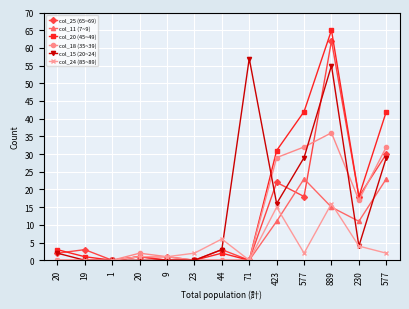

Reading right to left, extract all data points from this chart.

col_25 (65~69): 577=30	230=18	889=62	577=18	423=22	71=0	44=3	23=0	9=1	20=1	1=0	19=3	20=2
col_11 (7~9): 577=23	230=11	889=15	577=23	423=11	71=0	44=0	23=0	9=0	20=1	1=0	19=0	20=0
col_20 (45~49): 577=42	230=18	889=65	577=42	423=31	71=0	44=2	23=0	9=0	20=1	1=0	19=1	20=3
col_18 (35~39): 577=32	230=17	889=36	577=32	423=29	71=0	44=0	23=0	9=1	20=2	1=0	19=0	20=0
col_15 (20~24): 577=29	230=4	889=55	577=29	423=16	71=57	44=3	23=0	9=0	20=0	1=0	19=0	20=2
col_24 (85~89): 577=2	230=4	889=16	577=2	423=15	71=0	44=6	23=2	9=1	20=1	1=0	19=0	20=0